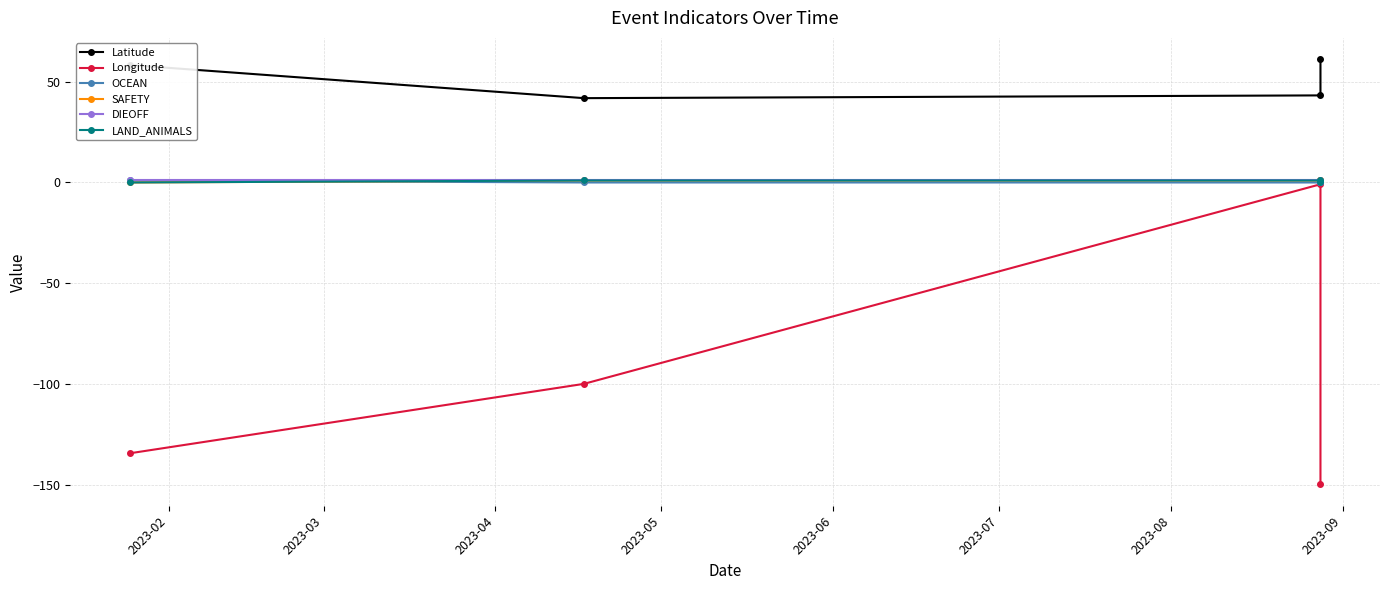

What is the sum of all OCEAN values?

1.0